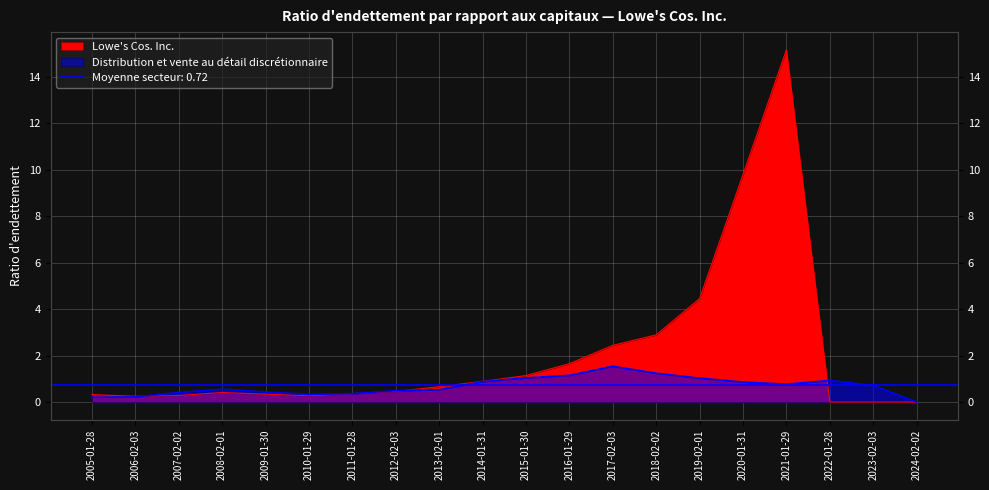

Reading left to right, transcribe all the data shown in this chart.

Lowe's Cos. Inc.: 2005-01-28=0.3	2006-02-03=0.2	2007-02-02=0.3	2008-02-01=0.4	2009-01-30=0.3	2010-01-29=0.3	2011-01-28=0.4	2012-02-03=0.5	2013-02-01=0.7	2014-01-31=0.9	2015-01-30=1.1	2016-01-29=1.6	2017-02-03=2.4	2018-02-02=2.9	2019-02-01=4.5	2020-01-31=9.8	2021-01-29=15.2	2022-01-28=0.0	2023-02-03=0.0	2024-02-02=0.0
Distribution et vente au détail discrétionnaire: 2005-01-28=0.2	2006-02-03=0.2	2007-02-02=0.4	2008-02-01=0.6	2009-01-30=0.4	2010-01-29=0.3	2011-01-28=0.4	2012-02-03=0.5	2013-02-01=0.5	2014-01-31=0.9	2015-01-30=1.0	2016-01-29=1.1	2017-02-03=1.5	2018-02-02=1.2	2019-02-01=1.0	2020-01-31=0.9	2021-01-29=0.8	2022-01-28=0.9	2023-02-03=0.7	2024-02-02=0.0